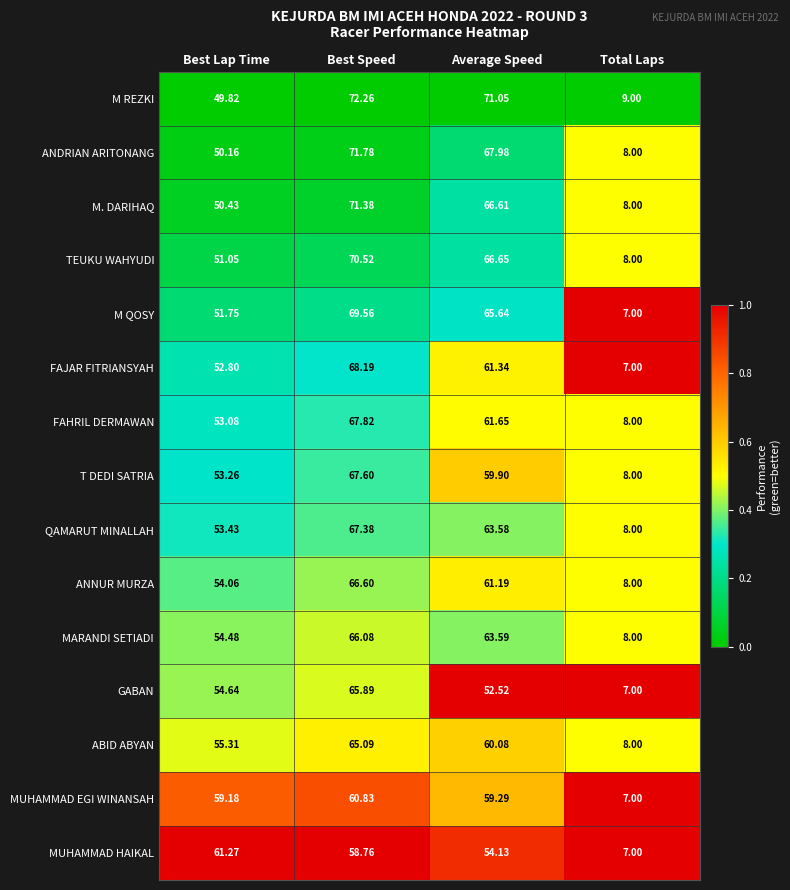

Where does the MUHAMMAD EGI WINANSAH series first go above 59?

Best Lap Time